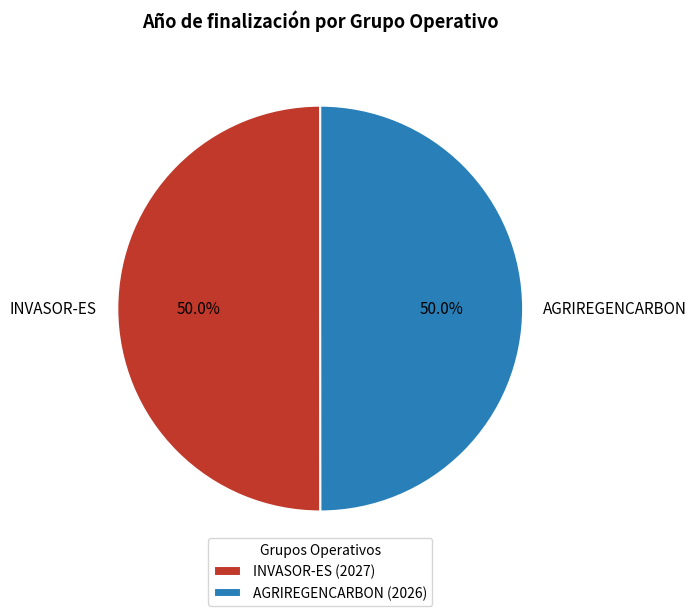

To the nearest percent, what portion does AGRIREGENCARBON represent?

50%